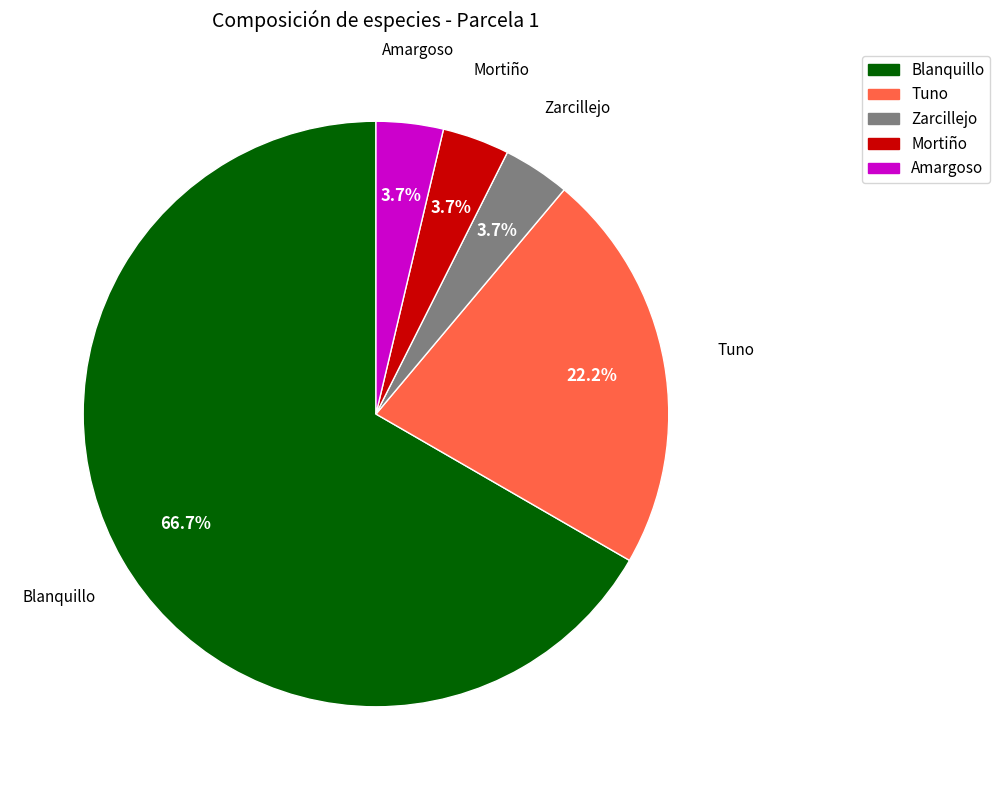

How many segments does this pie chart have?

5